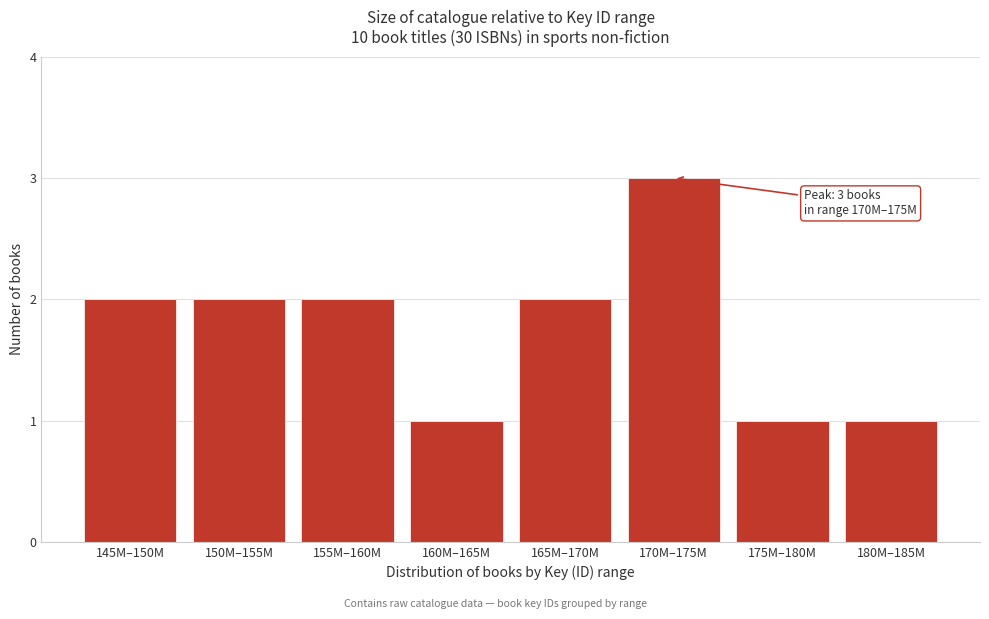

Reading left to right, transcribe all the data shown in this chart.

2	2	2	1	2	3	1	1